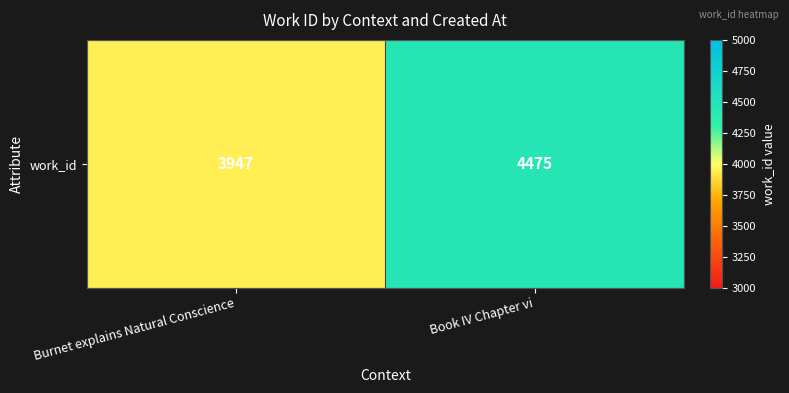

What is the sum of all values?

8422